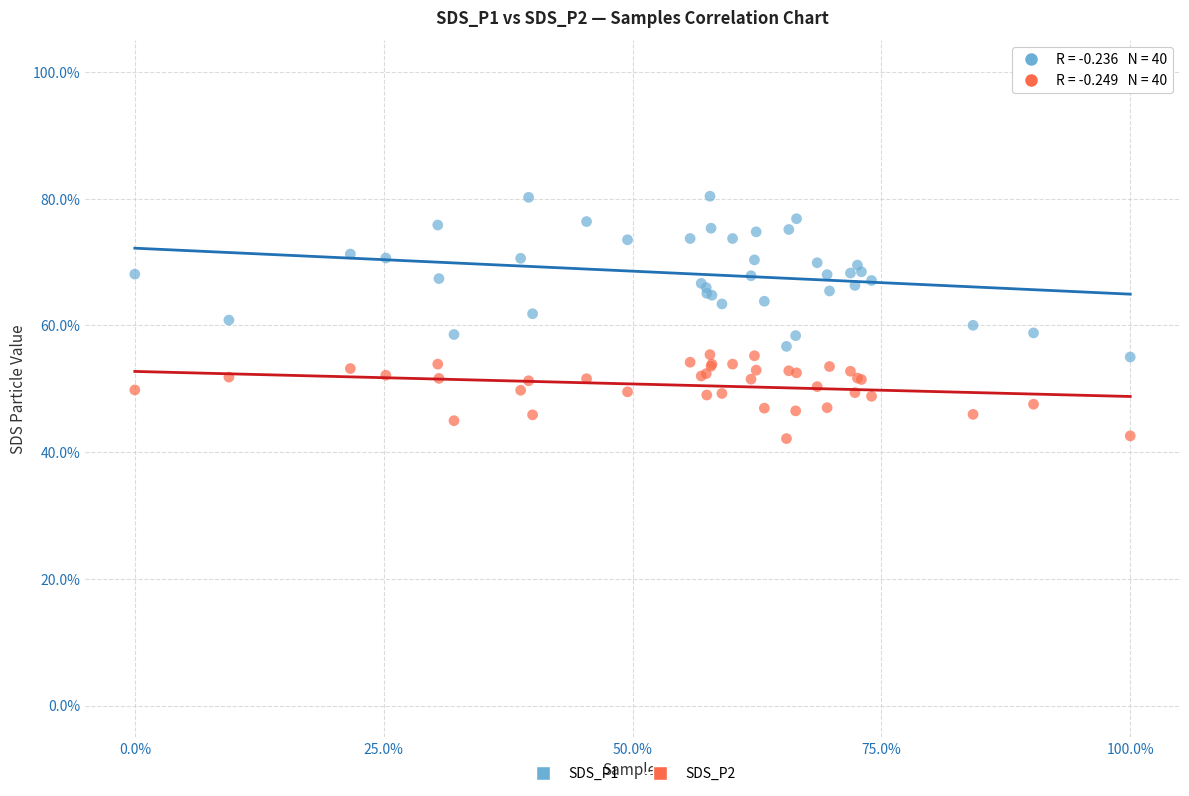

Which series contains the lowest Y value?

SDS_P2